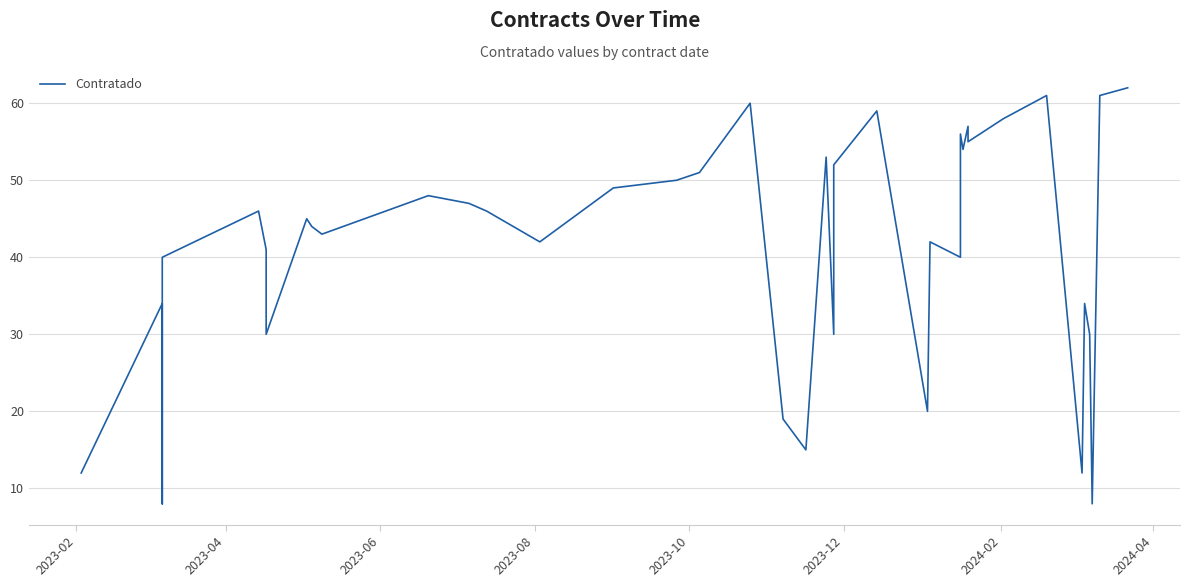

Reading left to right, transcribe all the data shown in this chart.

12	34	30	8	40	46	41	30	45	44	43	48	47	46	42	49	50	51	60	19	15	53	30	52	59	20	42	40	56	54	57	55	58	61	12	34	30	8	61	62